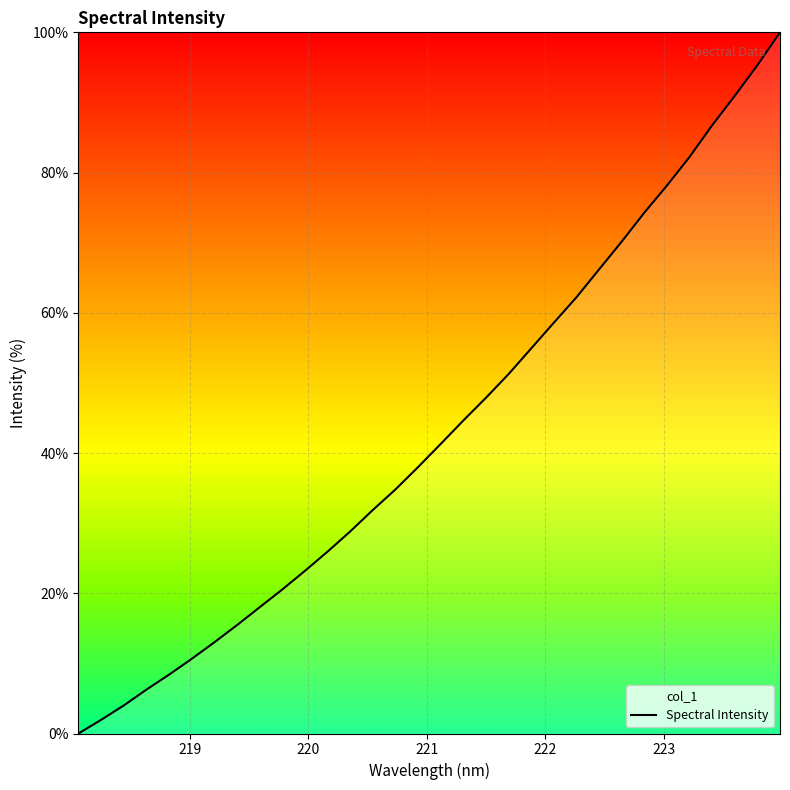

True or false: the data shows 129.2 at 223.5987.

False